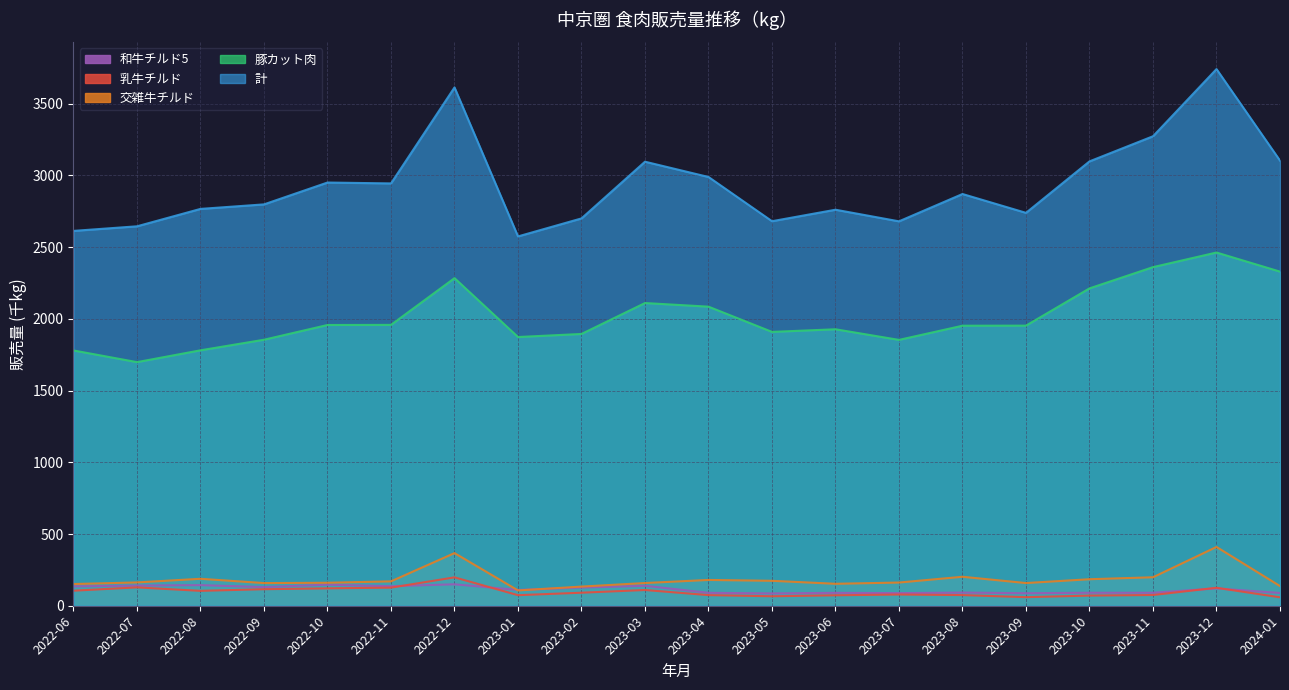

Which has a higher value, 2022-08 or 2023-05?

2022-08